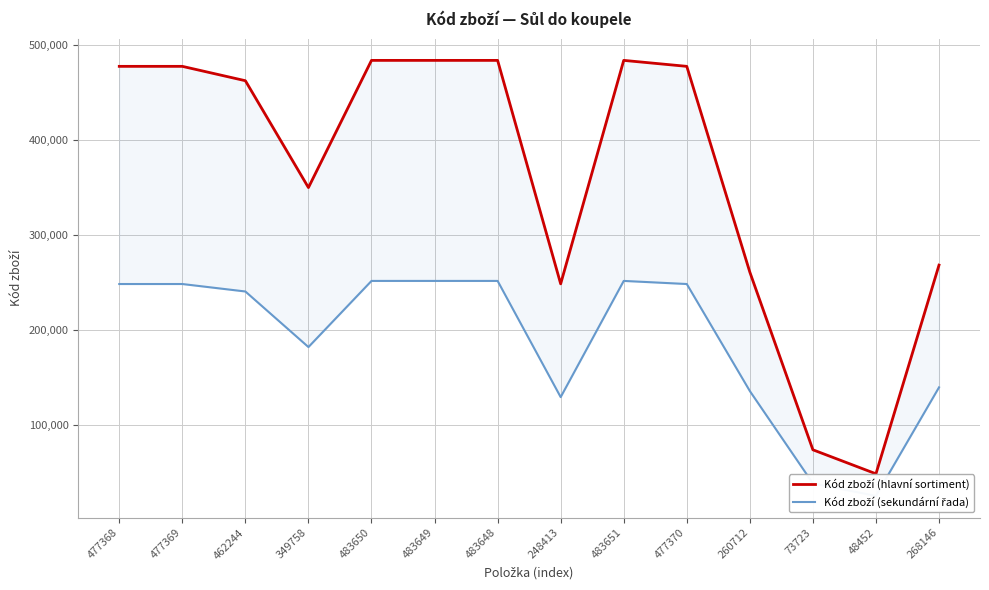

How many lines are shown in the chart?

2